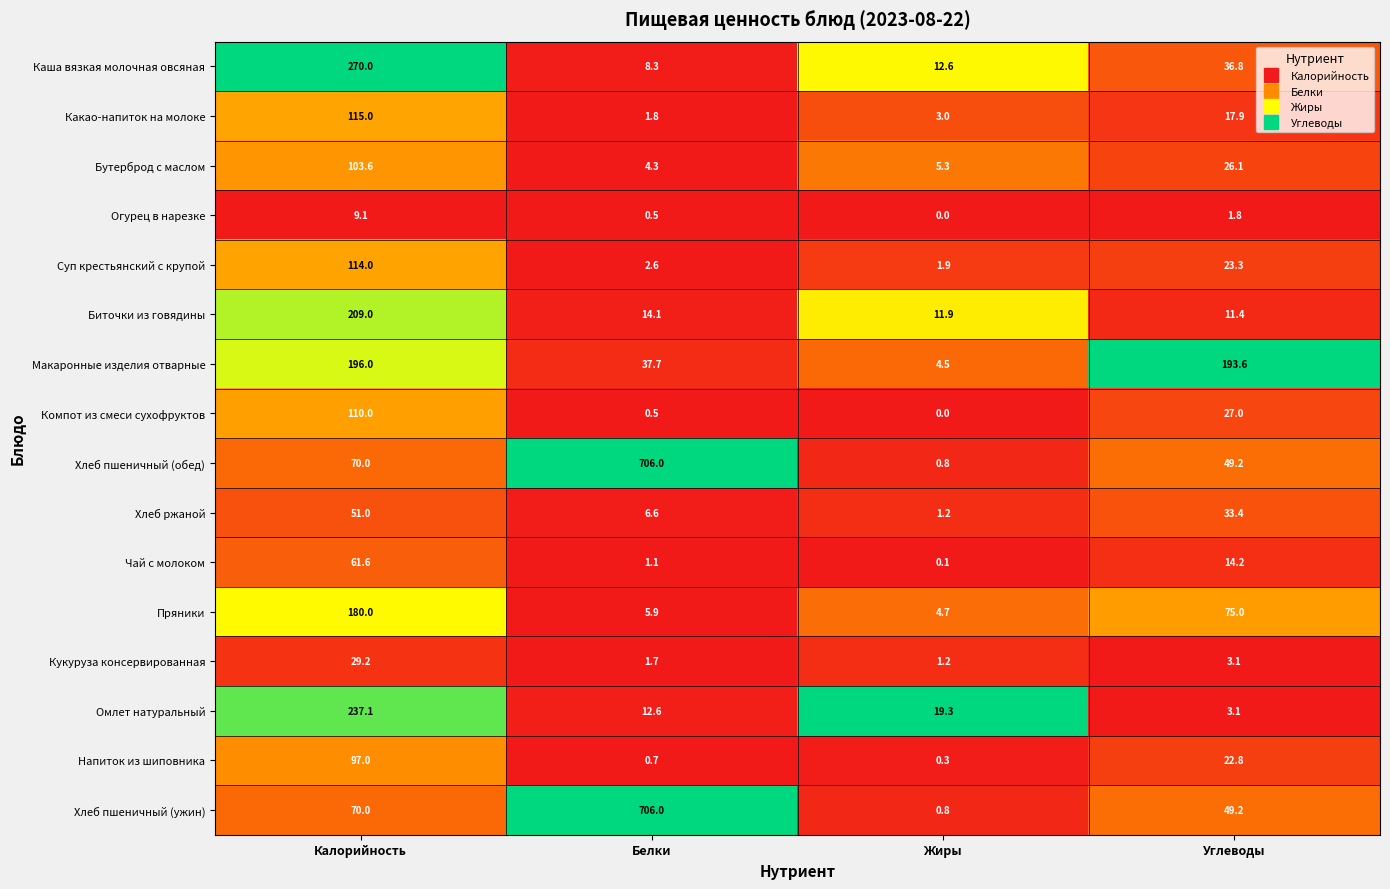

What is the greatest value displayed?

706.0